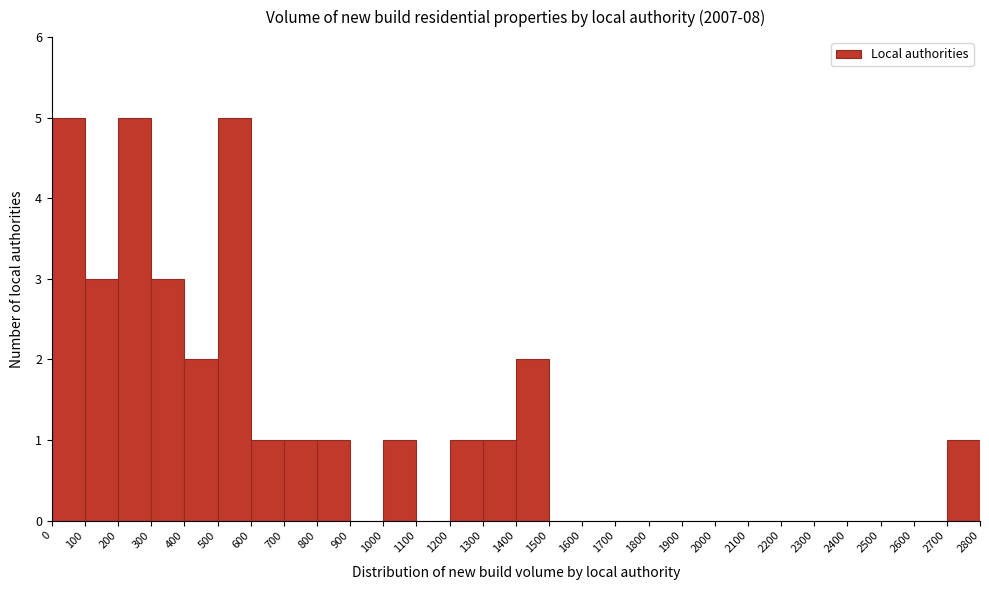

Reading left to right, list every bar in this chart as the range it spans on the x-axis followed by its height. The values are not printed on the chart, so give them approximately, as read against the axis.

0 to 100: 5
100 to 200: 3
200 to 300: 5
300 to 400: 3
400 to 500: 2
500 to 600: 5
600 to 700: 1
700 to 800: 1
800 to 900: 1
900 to 1000: 0
1000 to 1100: 1
1100 to 1200: 0
1200 to 1300: 1
1300 to 1400: 1
1400 to 1500: 2
1500 to 1600: 0
1600 to 1700: 0
1700 to 1800: 0
1800 to 1900: 0
1900 to 2000: 0
2000 to 2100: 0
2100 to 2200: 0
2200 to 2300: 0
2300 to 2400: 0
2400 to 2500: 0
2500 to 2600: 0
2600 to 2700: 0
2700 to 2800: 1